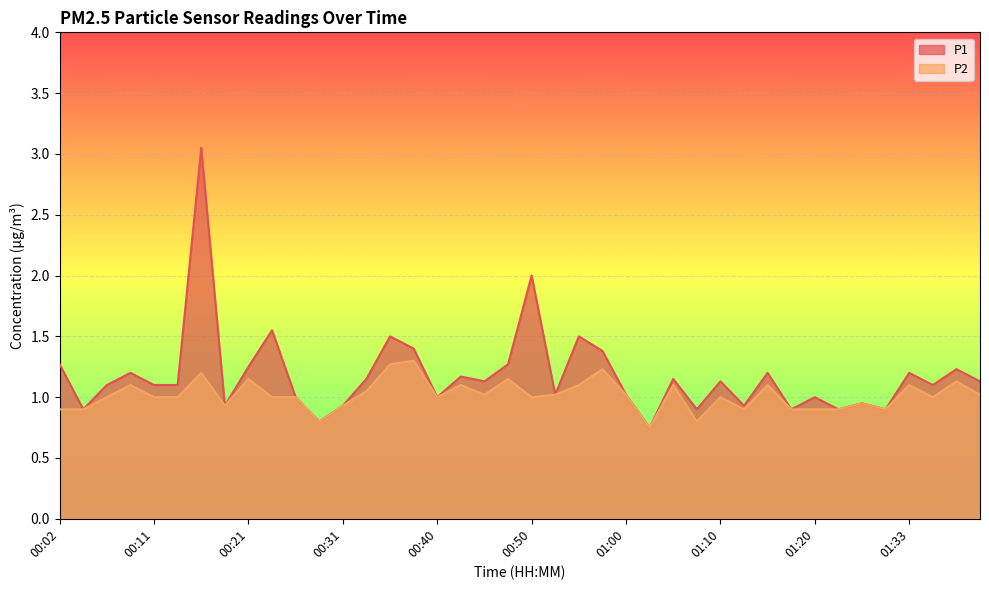

The P2 series shows 1.0 at 01:10. True or false?

True